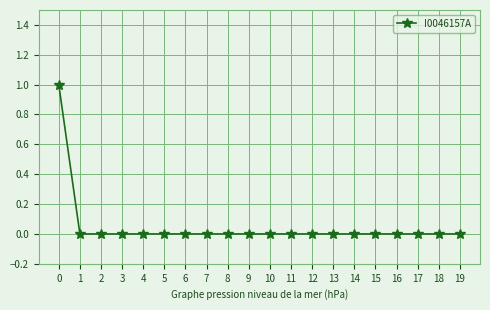

The chart shows a value of 0 at 9. True or false?

True